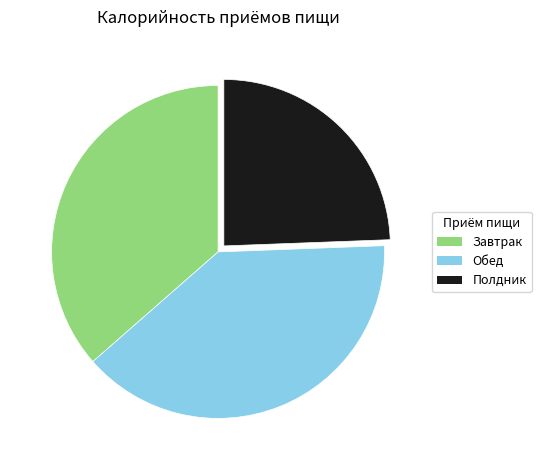

Is the sum of Завтрак and Полдник greater than half?

Yes